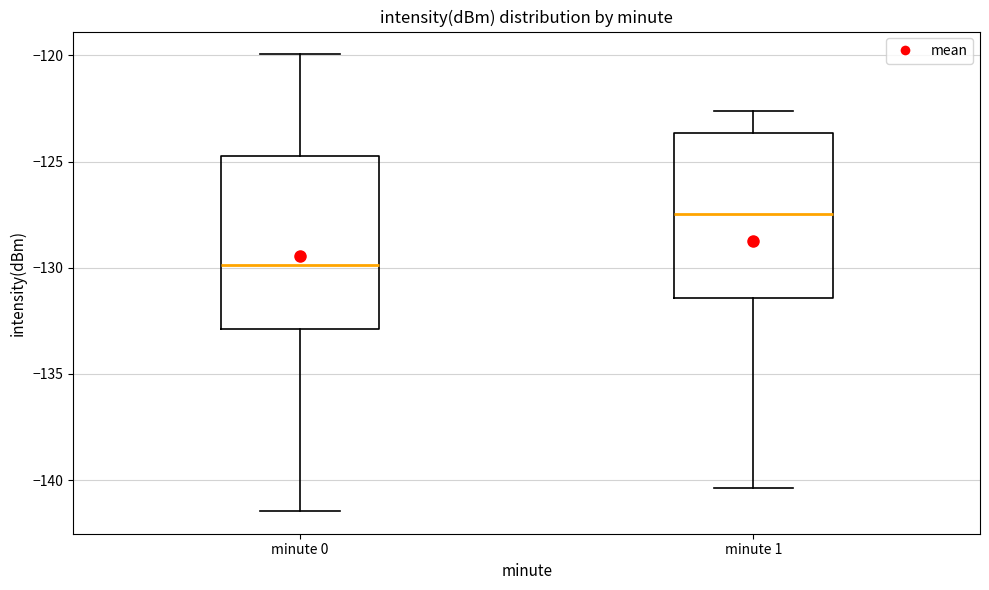

Reading left to right, transcribe this box plot: for each box, give where its median line is, the range the box spans, and where its two whiskers end, as read against the y-axis. The values are not printed on the chart, so give them approximately, as read against the axis.

minute 0: median -130.0, box -133.0 to -124.5, whiskers -141.5 to -120.0
minute 1: median -127.5, box -131.5 to -123.5, whiskers -140.5 to -122.5